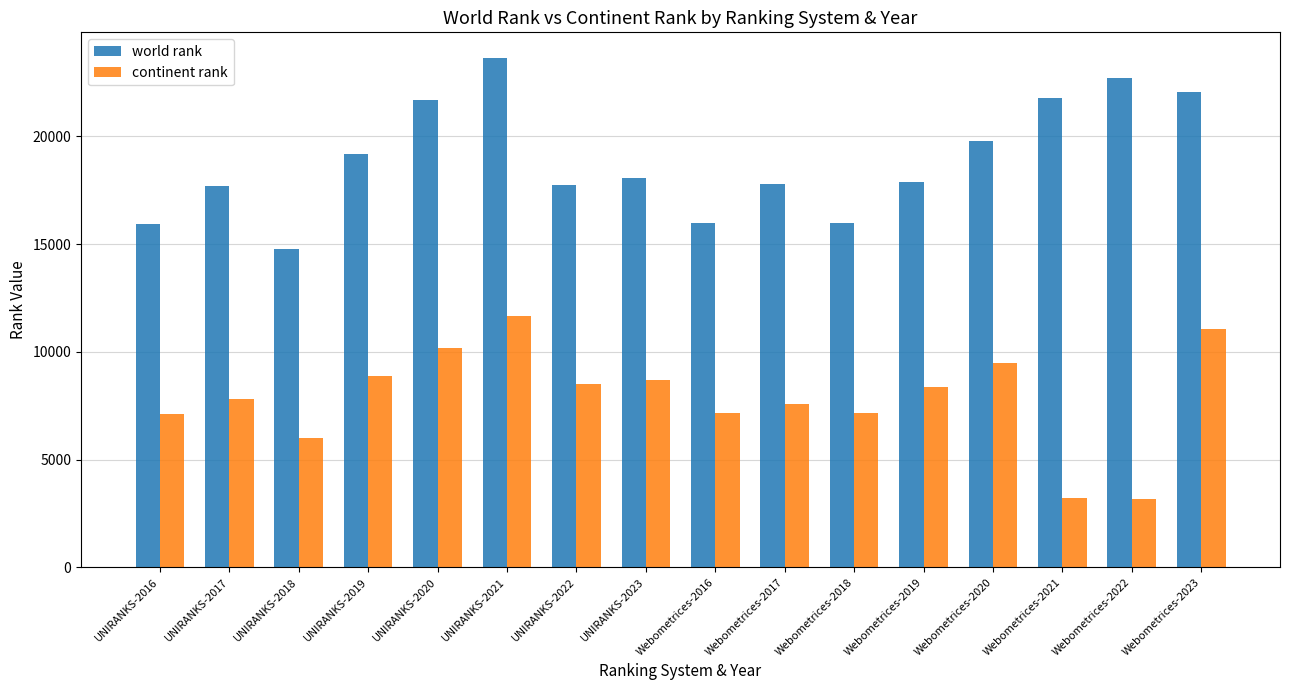

Are the bars grouped side by side (vs. stacked)?

Yes